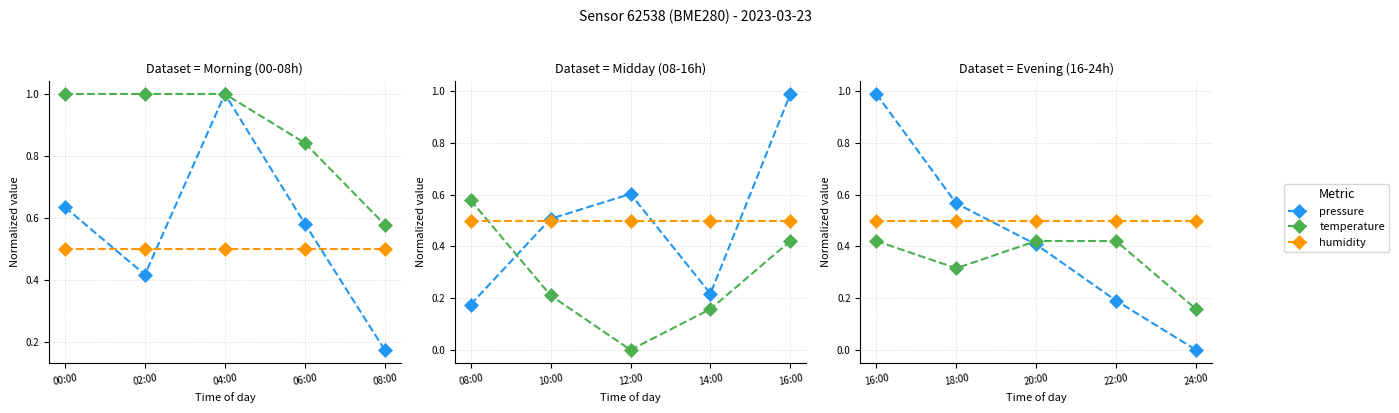

What is the difference between the temperature values at 24:00 and 22:00?

0.3